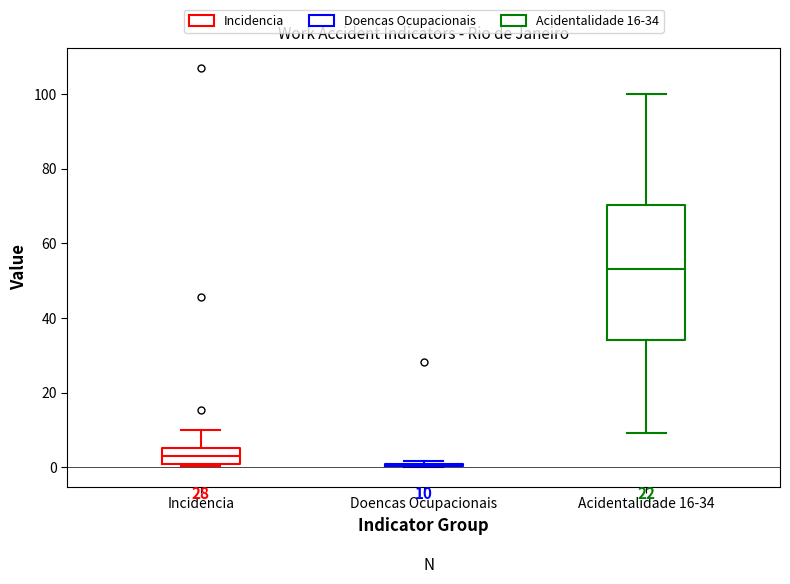

Comparing the boxes themselves (not the whiskers), which one is the tallest?

Acidentalidade 16-34